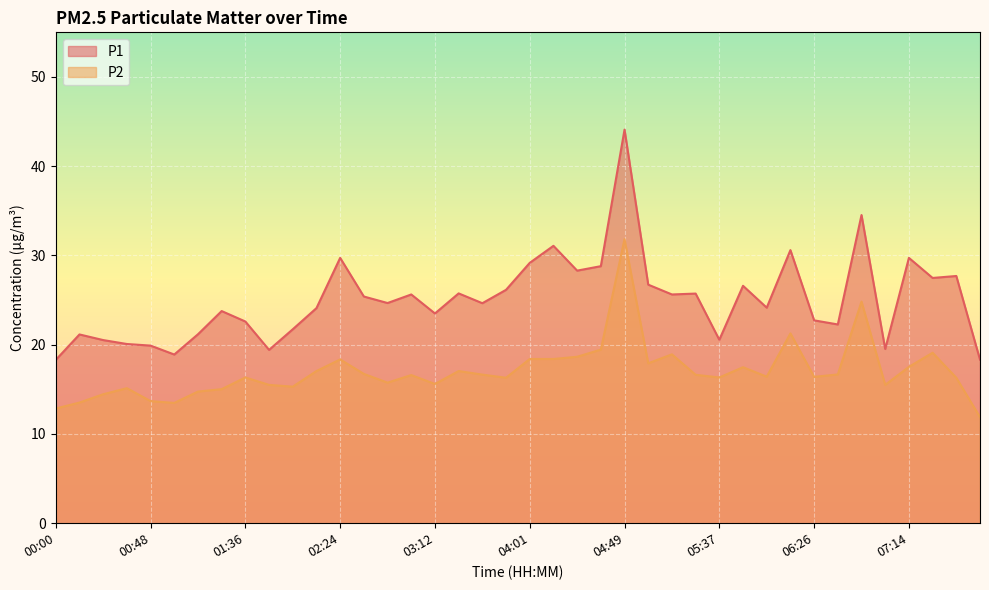

List the series in order of their peak value, highest first.

P1, P2